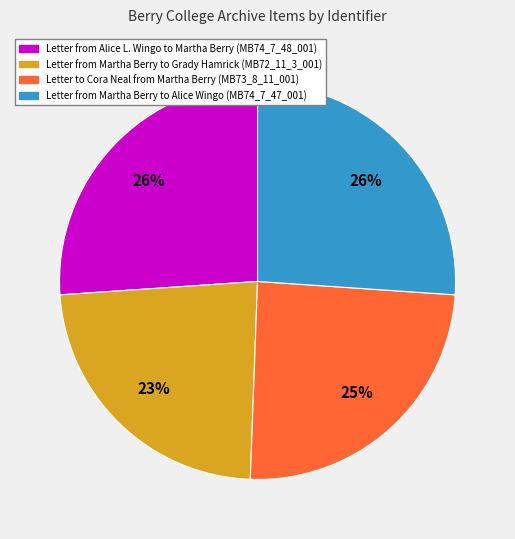

To the nearest percent, what is the average slice percentage?

25%